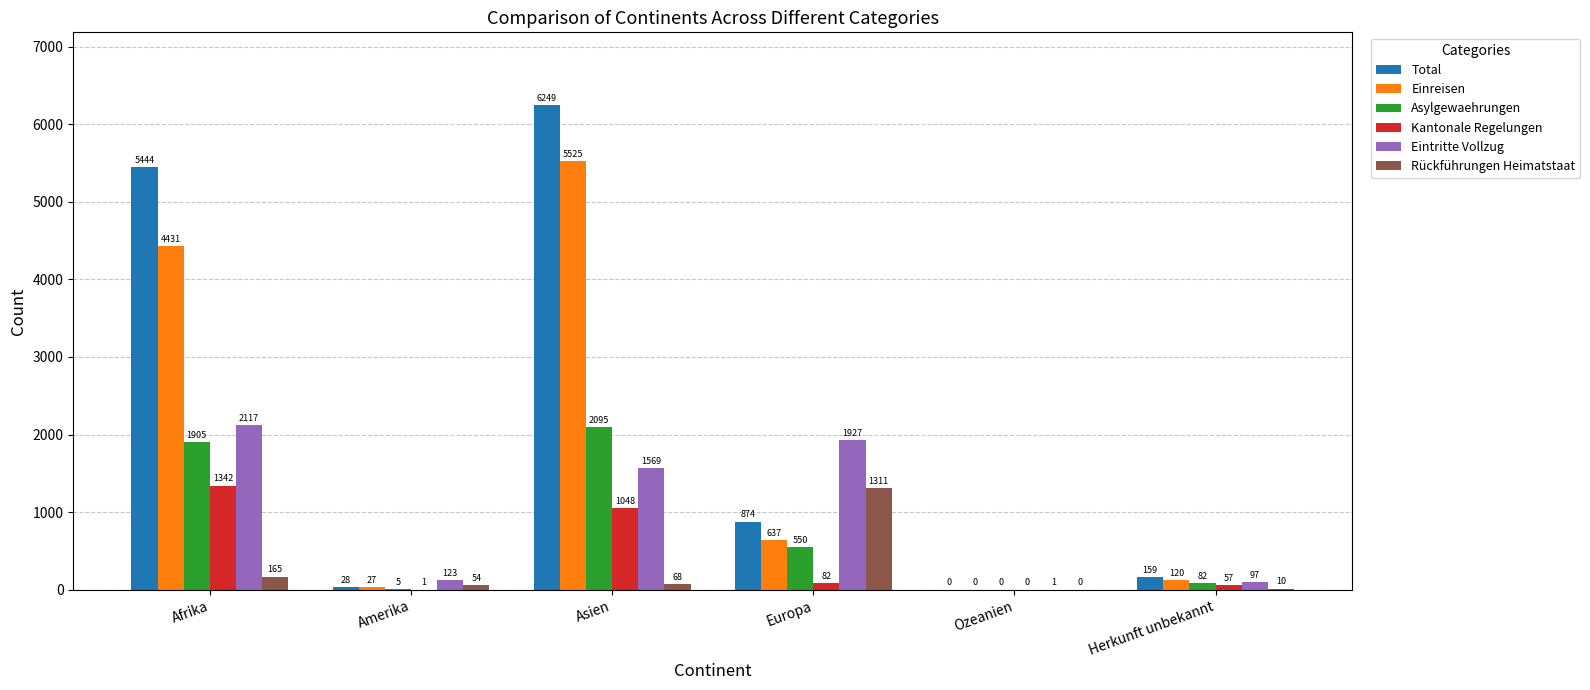

True or false: Einreisen has a value of 1914 at Asien.

False